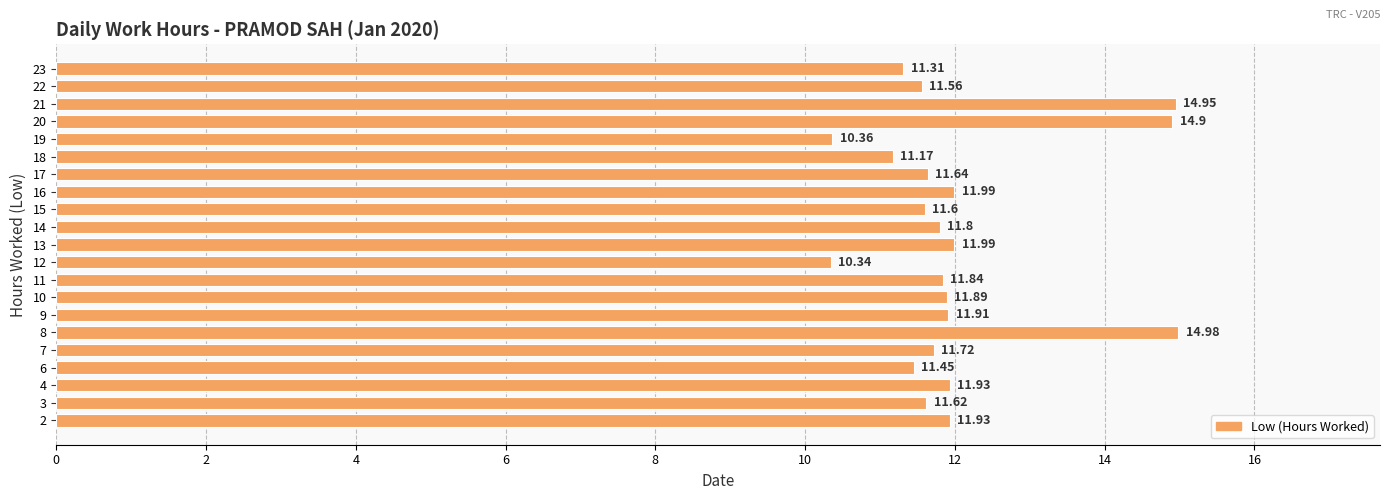

Does the chart contain any negative values?

No